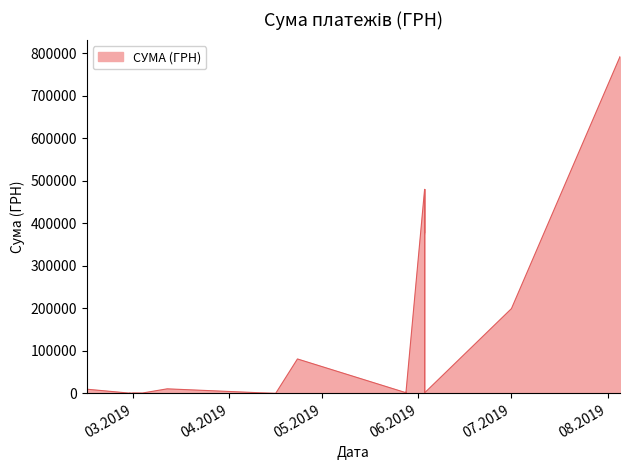

What is the difference between the maximum and second lowest values?

791421.8